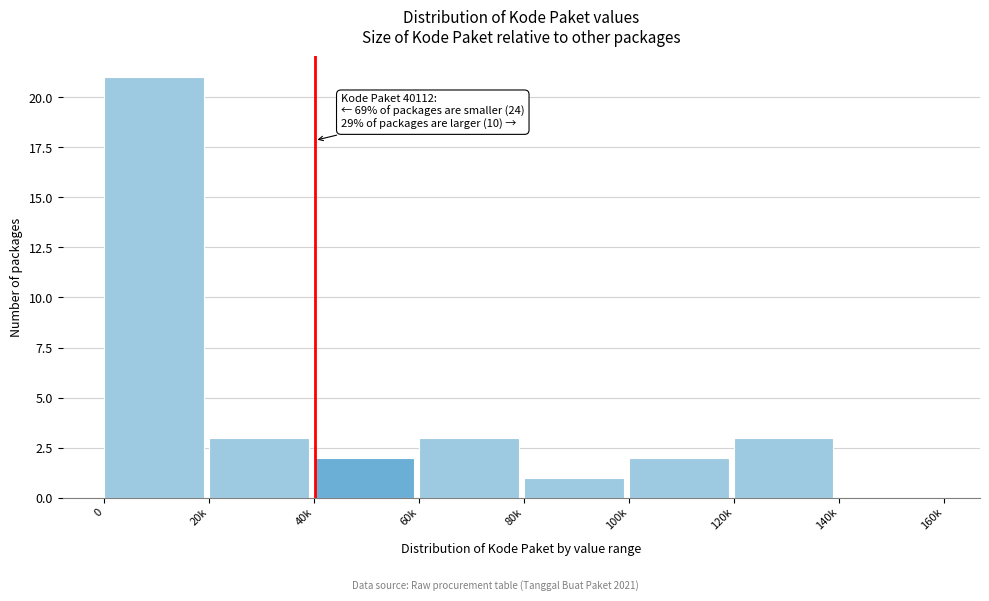

Reading left to right, extract all data points from this chart.

0=21	20k=3	40k=2	60k=3	80k=1	100k=2	120k=3	140k=0